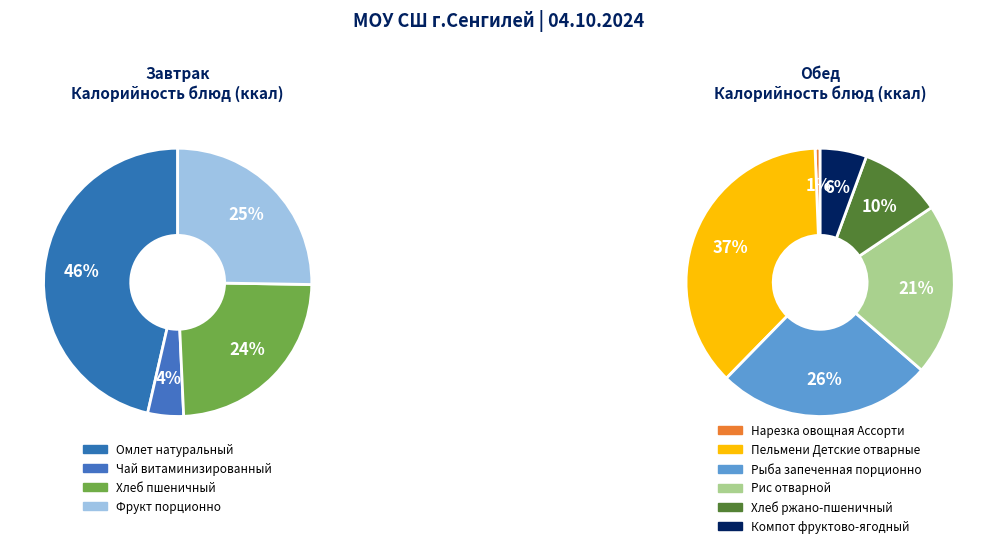

Which has a higher value, Рыба запеченная порционно or Фрукт порционно?

Рыба запеченная порционно